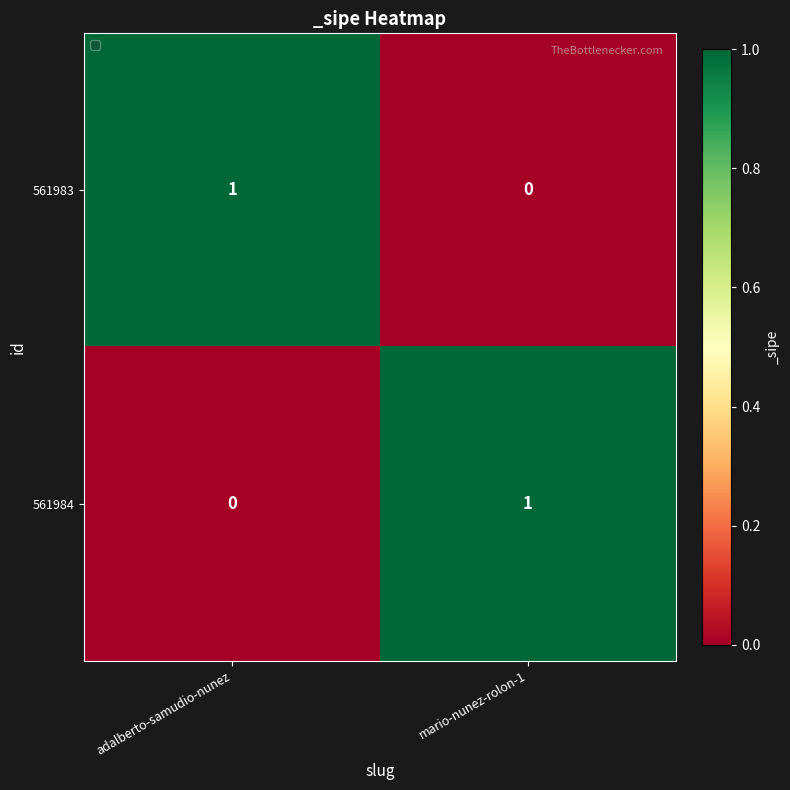

At adalberto-samudio-nunez, list the series in order from largest to smallest.

561983, 561984